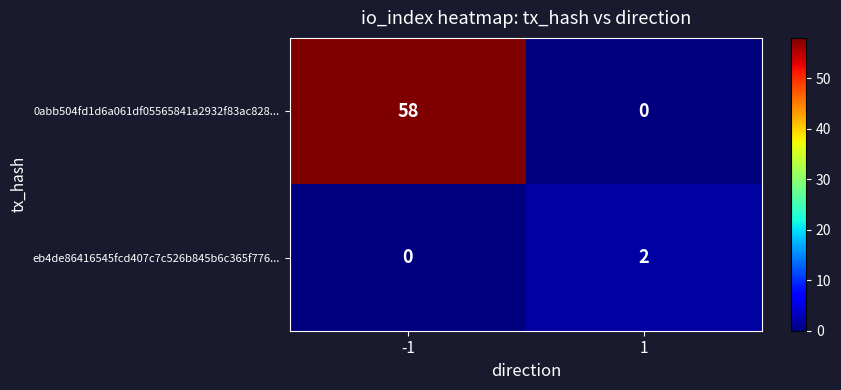

The value of eb4de86416545fcd407c7c526b845b6c365f776... at 1 is 3. True or false?

False